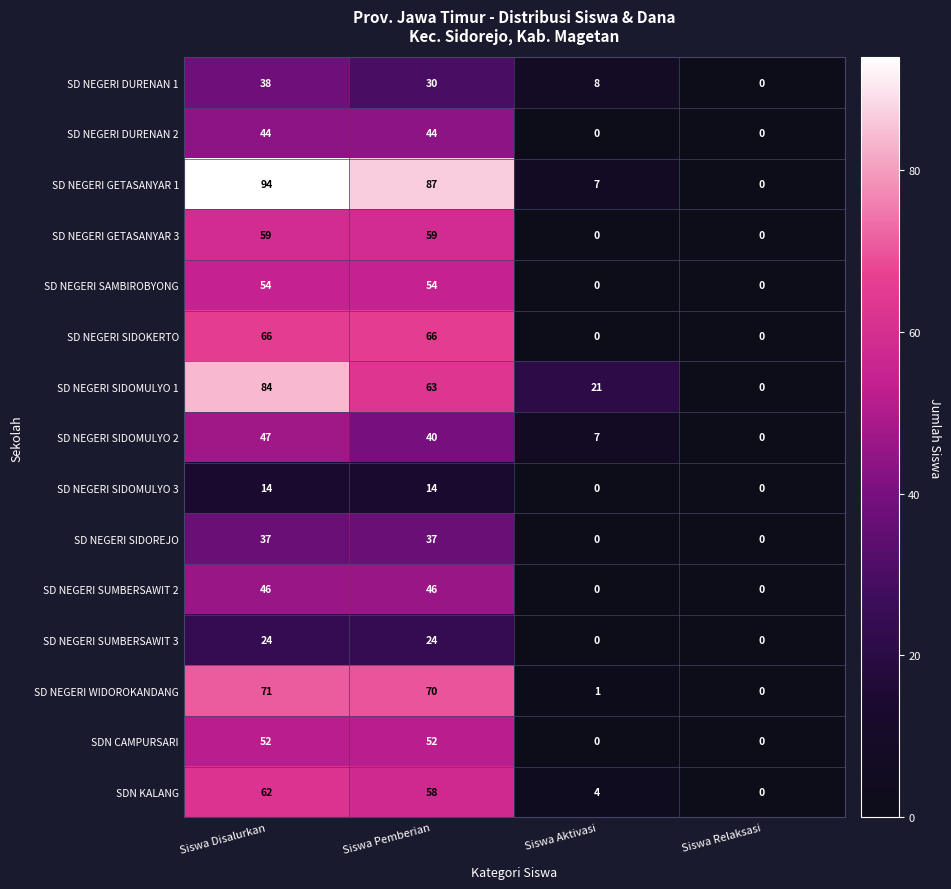

What is the total value across all series at Siswa Aktivasi?

48